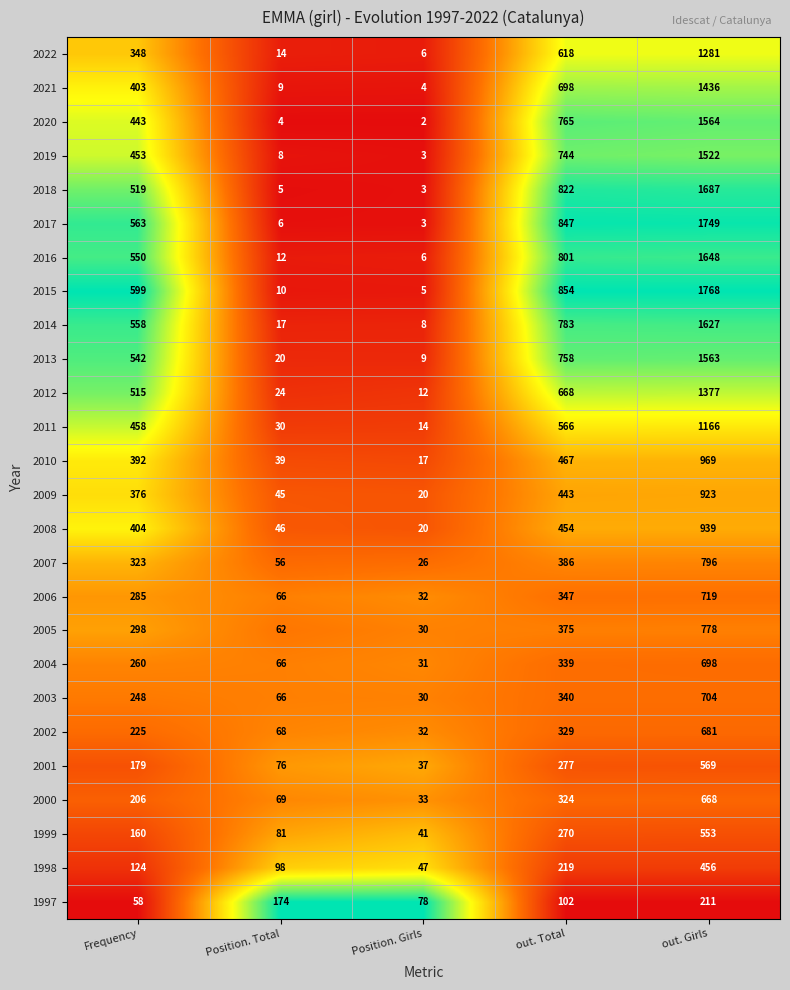

Which series has the widest spread of values?

2015